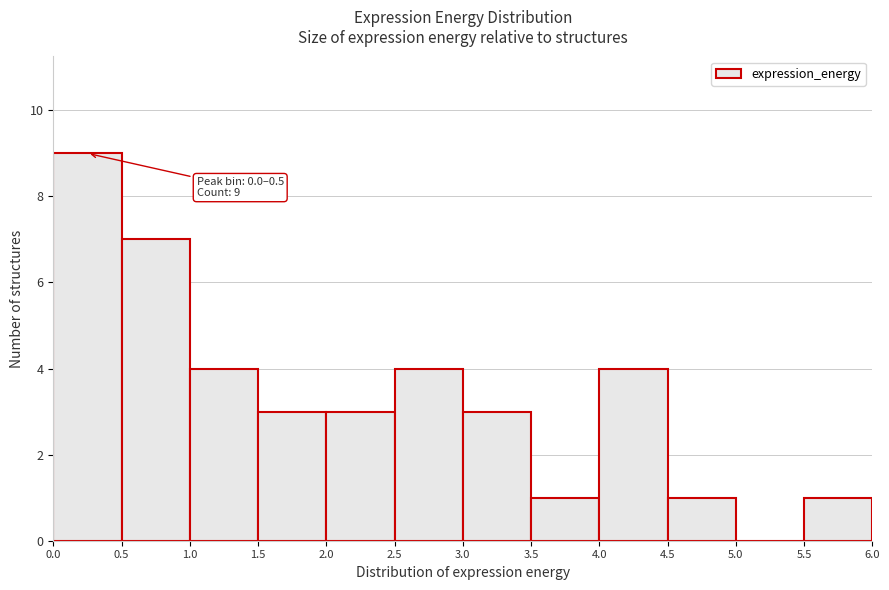

Over which range of the x-axis is the bar tallest?

0.0 to 0.5